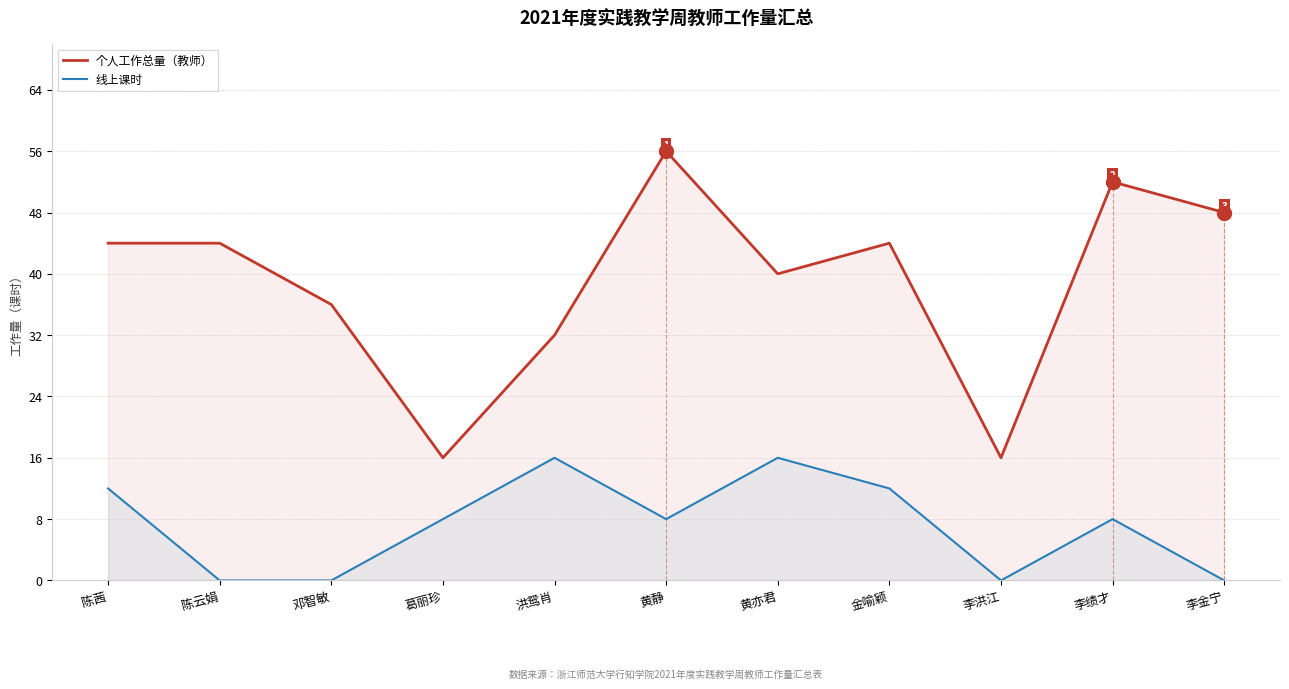

Reading left to right, extract all data points from this chart.

个人工作总量（教师）: 陈茜=44	陈云娟=44	邓智敏=36	葛丽珍=16	洪鸳肖=32	黄静=56	黄亦君=40	金喻颖=44	李洪江=16	李绩才=52	李金宁=48
线上课时: 陈茜=12	陈云娟=0	邓智敏=0	葛丽珍=8	洪鸳肖=16	黄静=8	黄亦君=16	金喻颖=12	李洪江=0	李绩才=8	李金宁=0